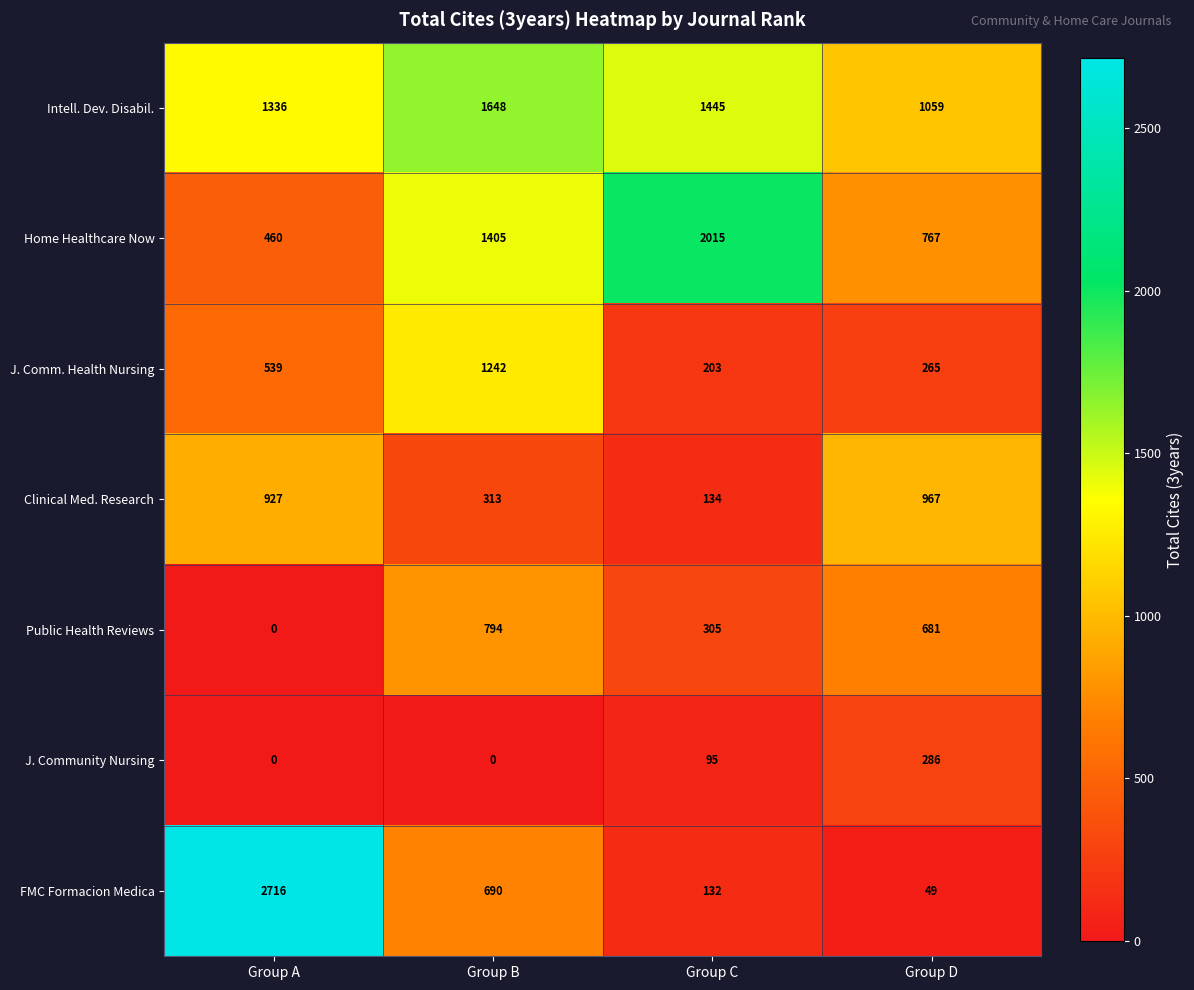

Where is Home Healthcare Now nearest to the value 1237?

Group B